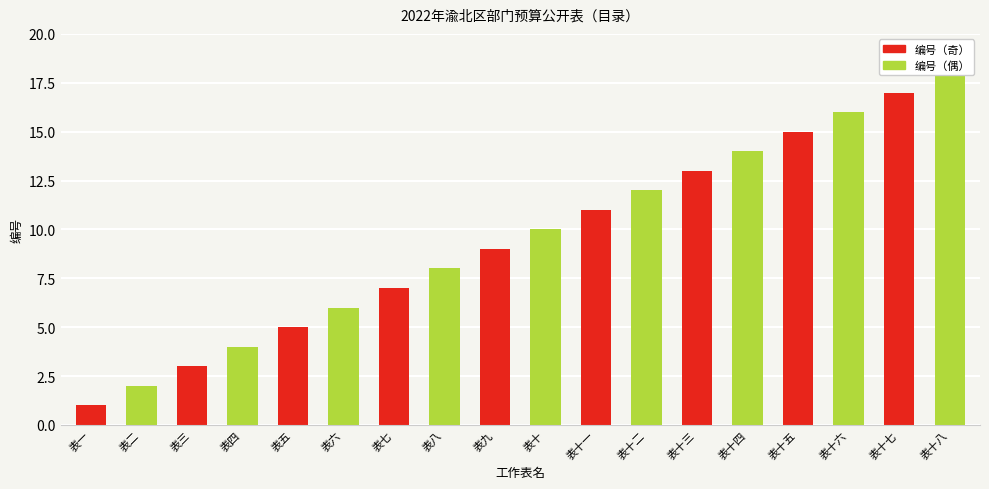

Rank the categories by value from highest to lowest.

表十八, 表十七, 表十六, 表十五, 表十四, 表十三, 表十二, 表十一, 表十, 表九, 表八, 表七, 表六, 表五, 表四, 表三, 表二, 表一